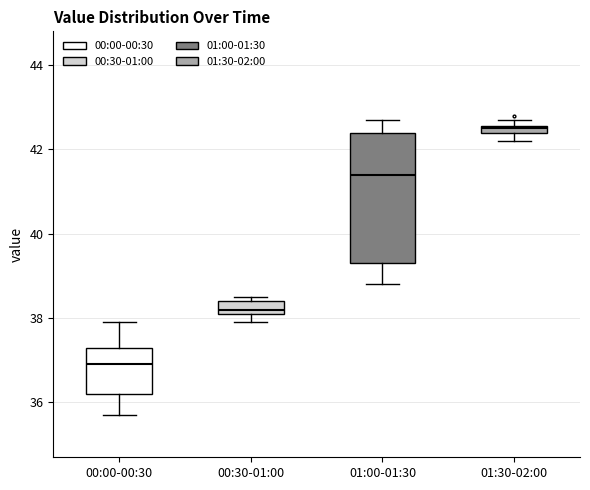

Which box's median line is the lowest?

00:00-00:30